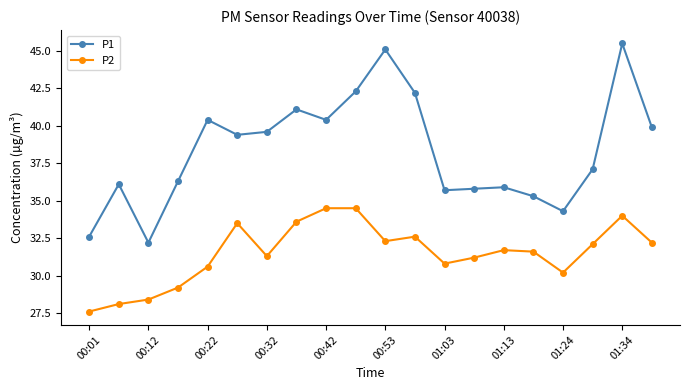

True or false: P1 and P2 intersect in this chart.

False